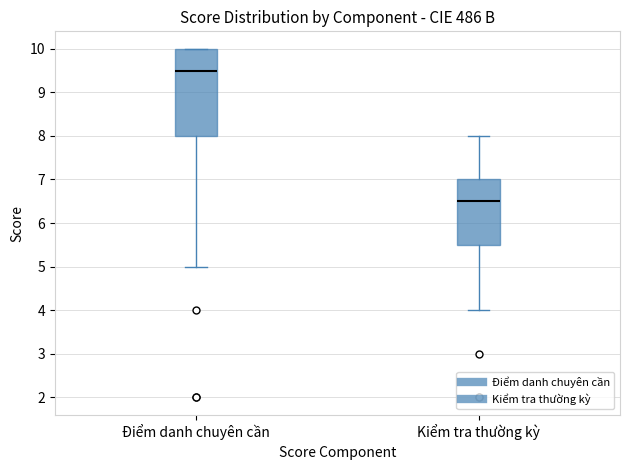

Reading left to right, transcribe this box plot: for each box, give where its median line is, the range the box spans, and where its two whiskers end, as read against the y-axis. The values are not printed on the chart, so give them approximately, as read against the axis.

Điểm danh chuyên cần: median 9.5, box 8.0 to 10.0, whiskers 5.0 to 10.0
Kiểm tra thường kỳ: median 6.5, box 5.5 to 7.0, whiskers 4.0 to 8.0